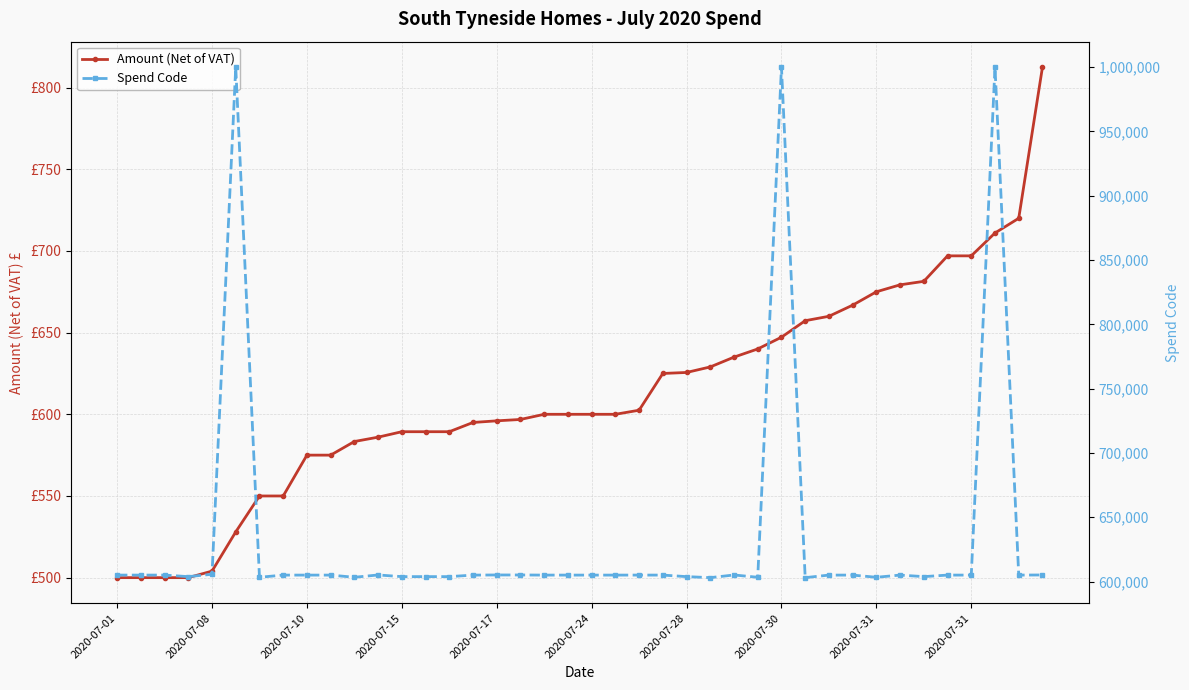

The value of Amount (Net of VAT) at 37 is 711.0. True or false?

True